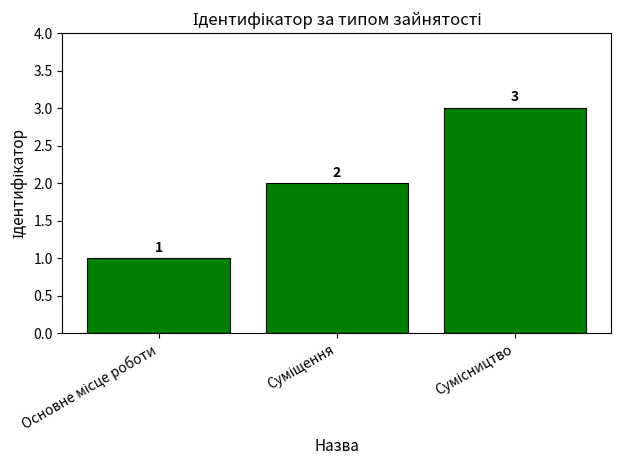

What is the maximum value shown in the chart?

3